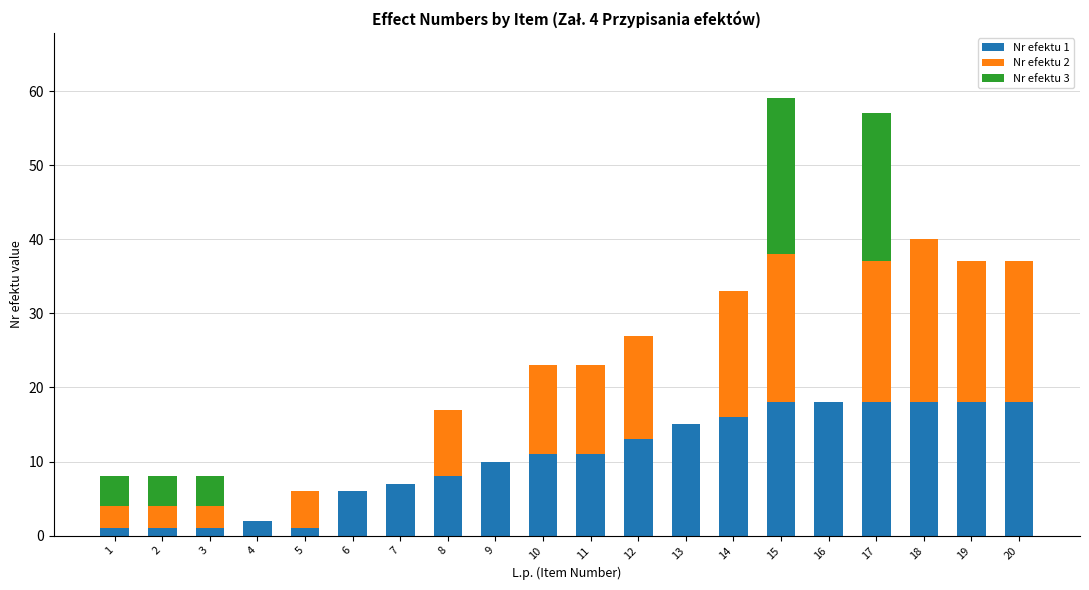

What are all the series names shown in the legend?

Nr efektu 1, Nr efektu 2, Nr efektu 3